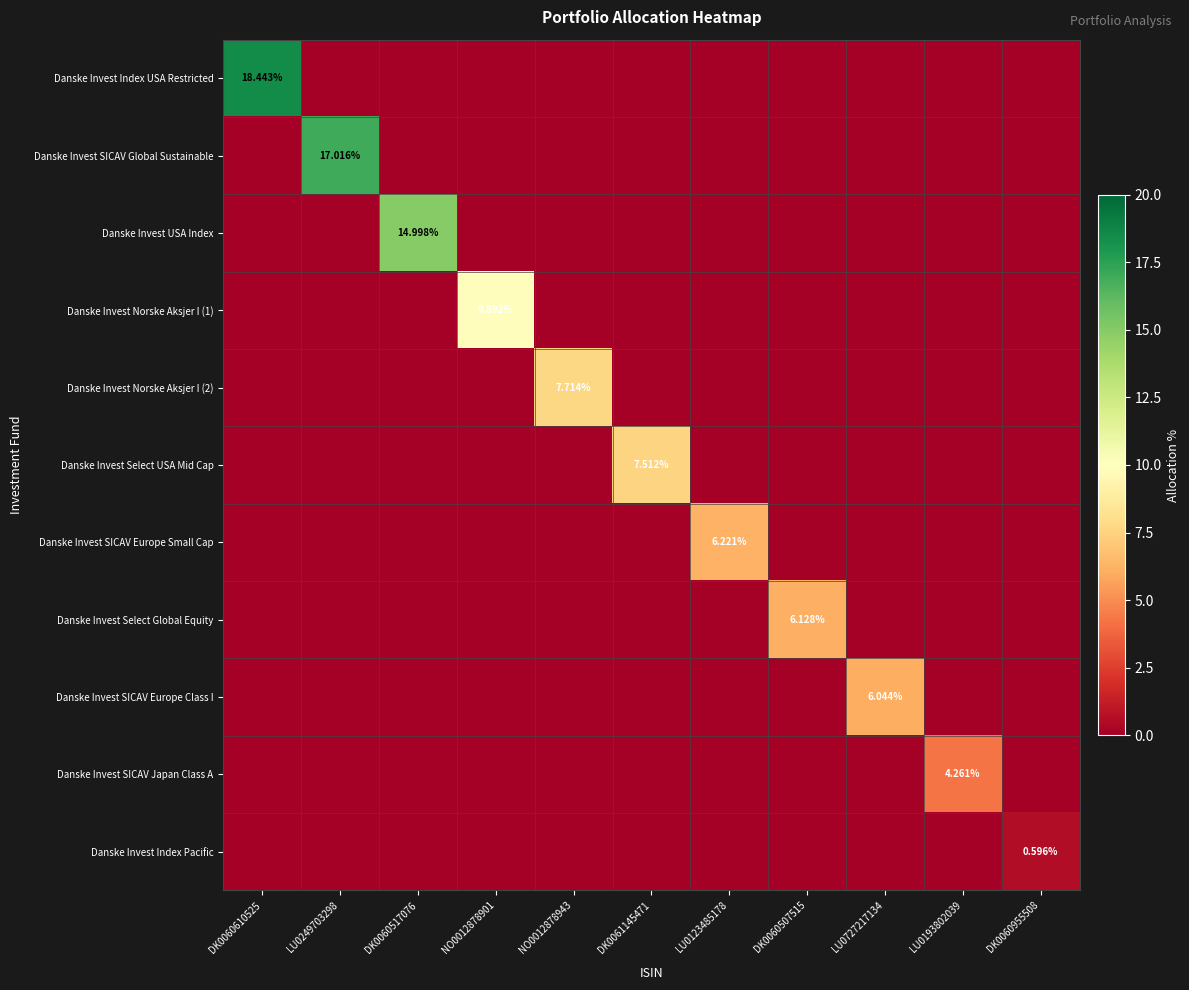

Rank the series at DK0061145471 from highest to lowest value.

Danske Invest Select USA Mid Cap, Danske Invest Index USA Restricted, Danske Invest SICAV Global Sustainable, Danske Invest USA Index, Danske Invest Norske Aksjer I (1), Danske Invest Norske Aksjer I (2), Danske Invest SICAV Europe Small Cap, Danske Invest Select Global Equity, Danske Invest SICAV Europe Class I, Danske Invest SICAV Japan Class A, Danske Invest Index Pacific